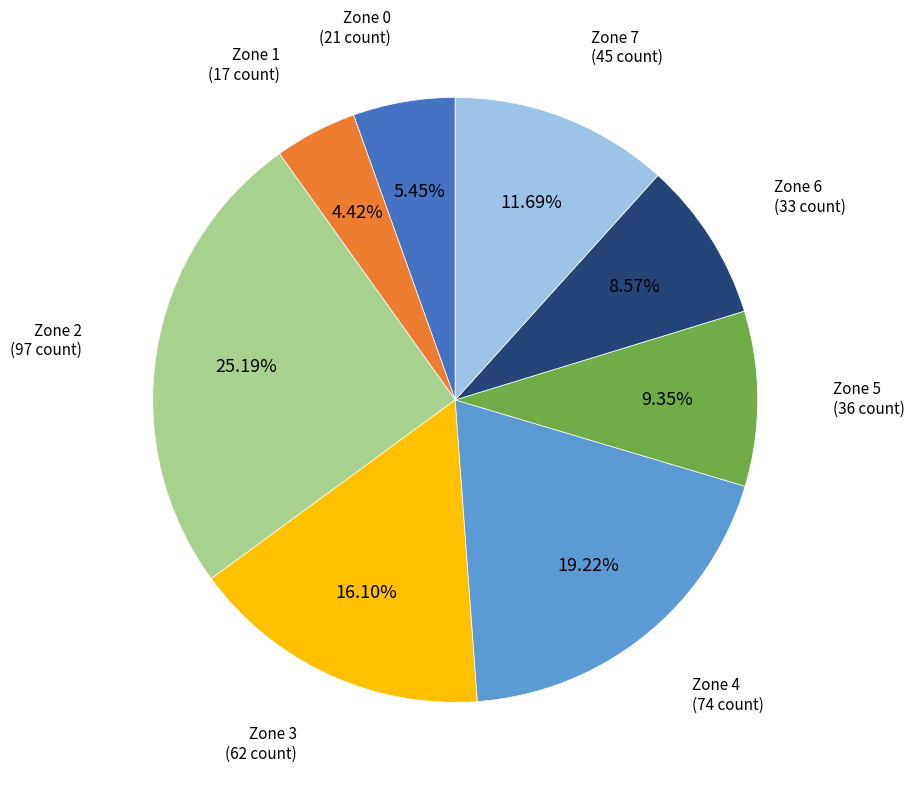

Which slice is the largest?

Zone 2